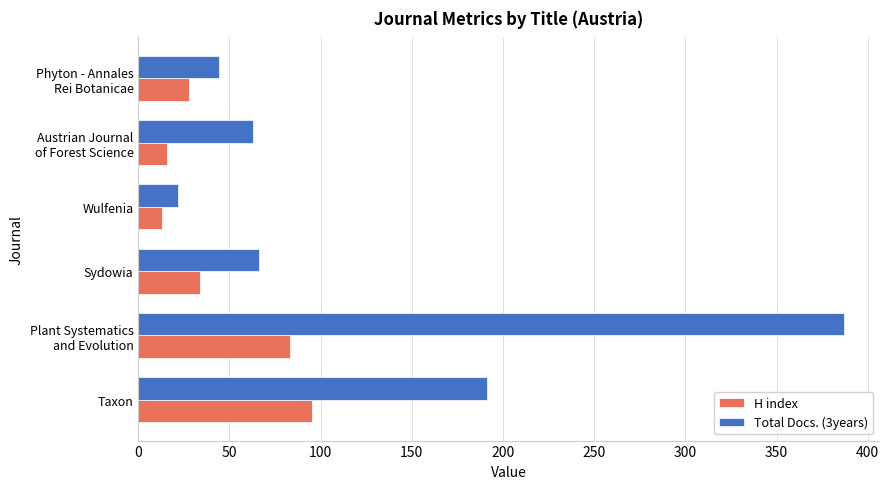

At which label is Total Docs. (3years) closest to 204?

Taxon